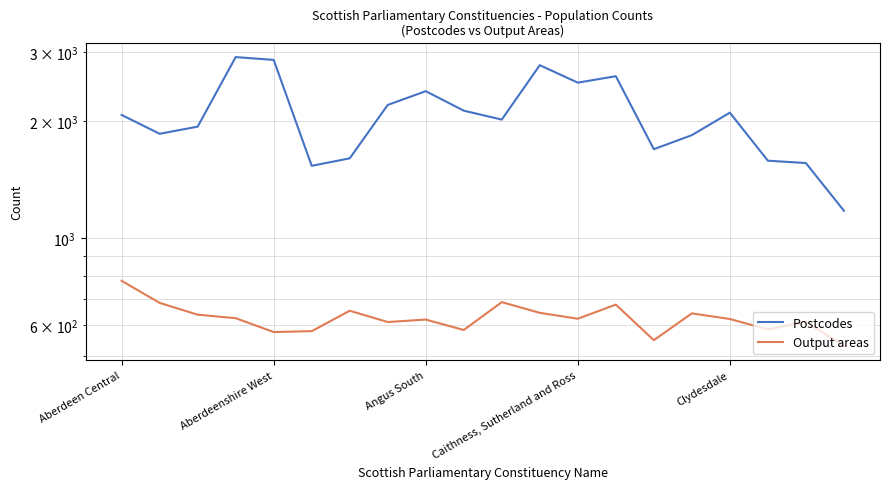

Which has a higher value, 13 or 9?

13